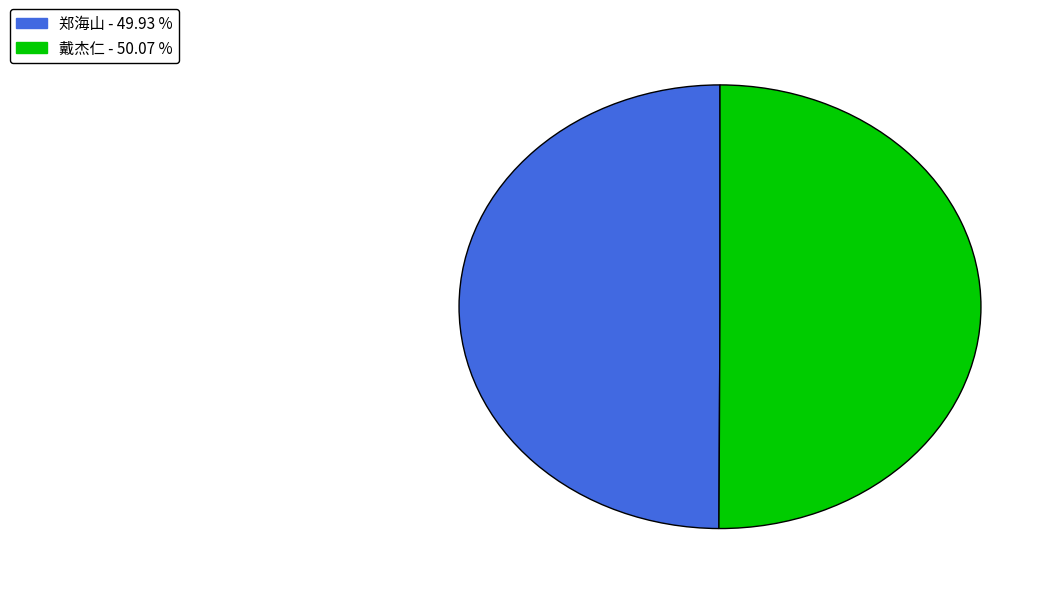

Is the sum of 郑海山 and 戴杰仁 greater than half?

Yes